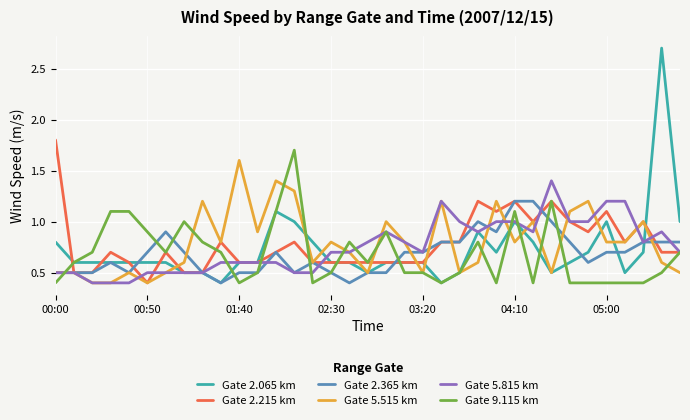

At which label does Gate 2.215 km reach its minimum?

00:50